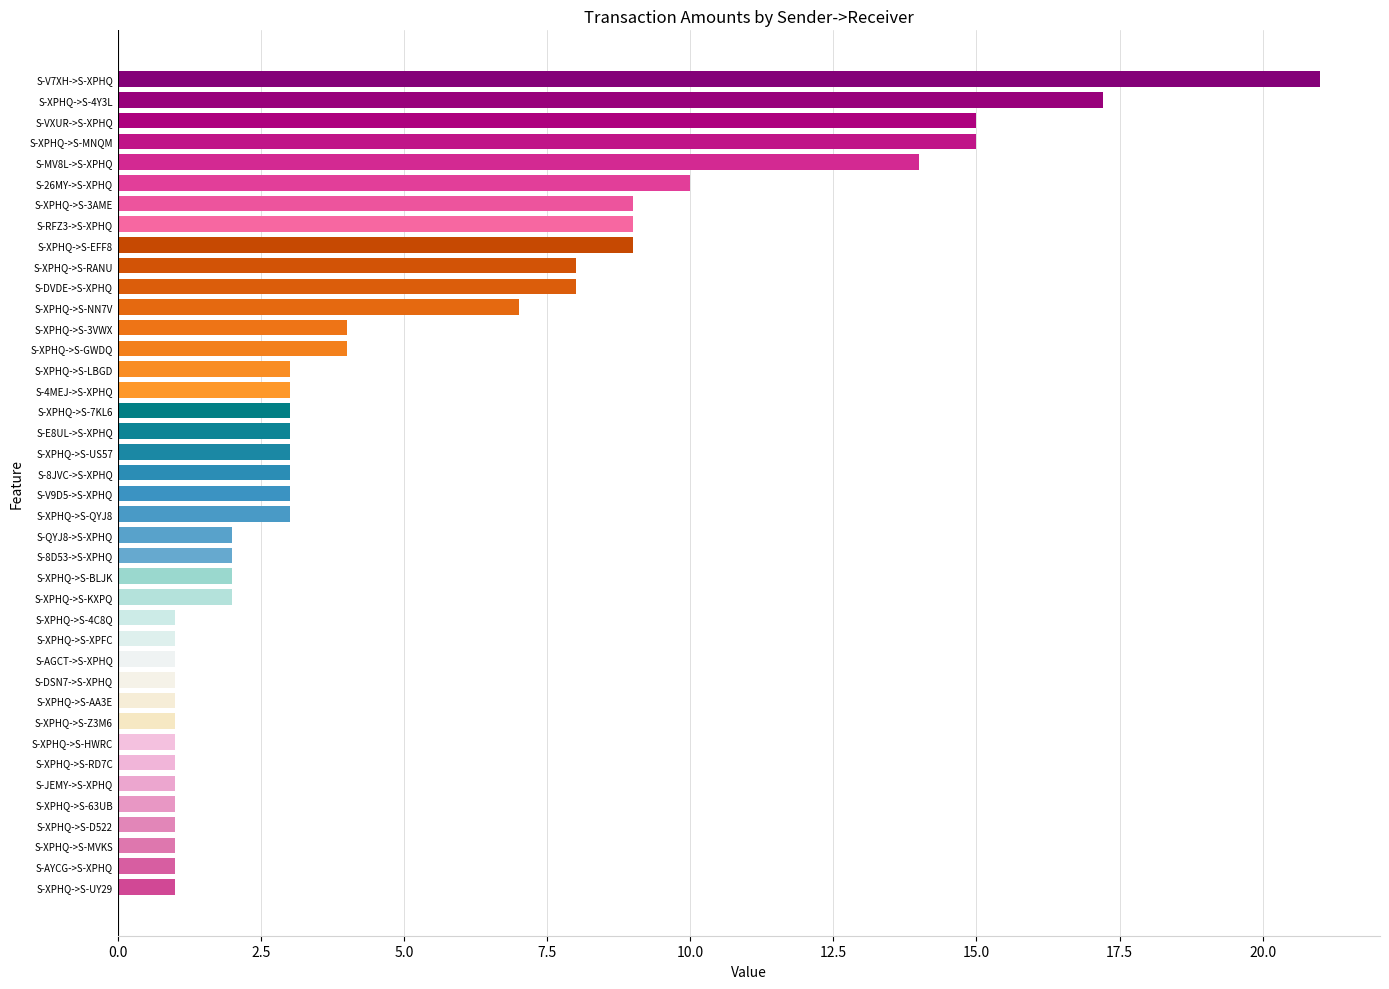

What is the difference between the maximum and minimum values?

20.0